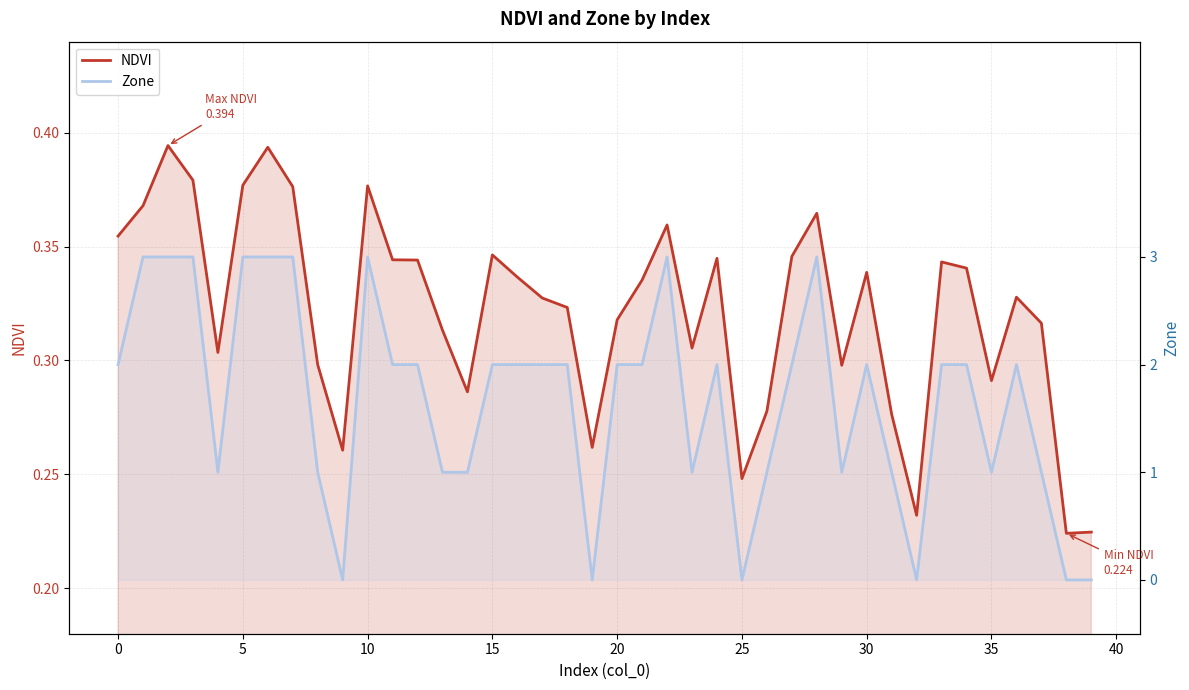

What is the label of the 3rd point from the right?

37